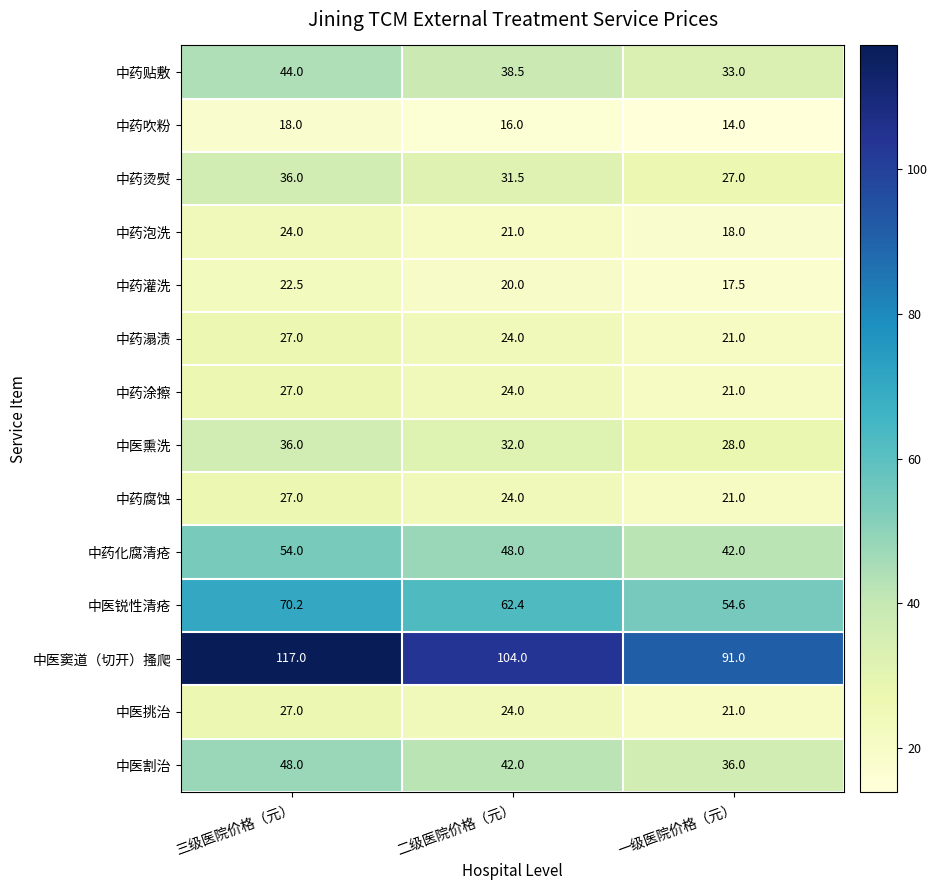

Which category has the lowest value in the 中药溻渍 series?

一级医院价格（元）